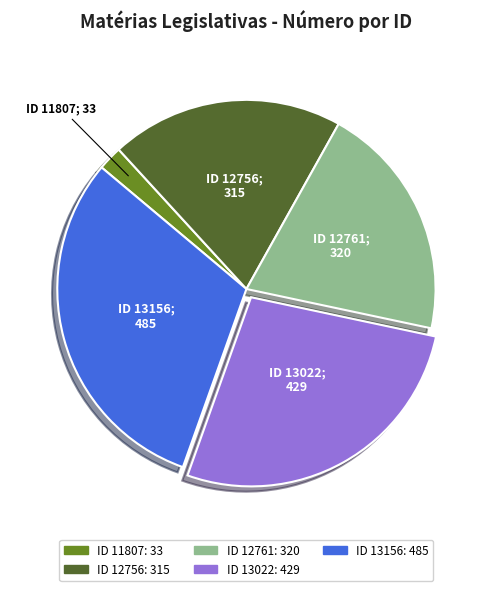

Does any single category account for the majority?

No